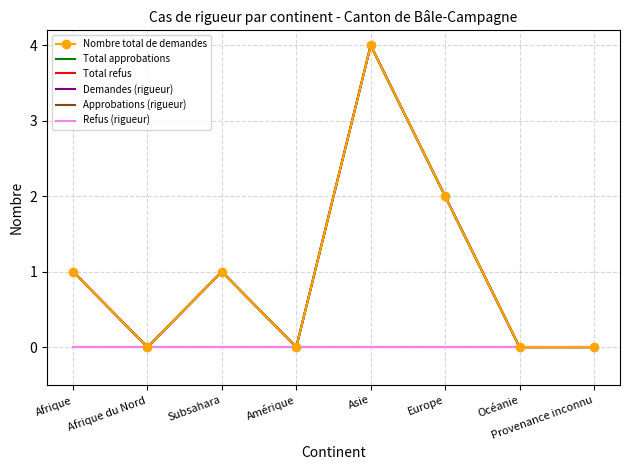

Count the Approbations (rigueur) values in the range 0 to 2.

7